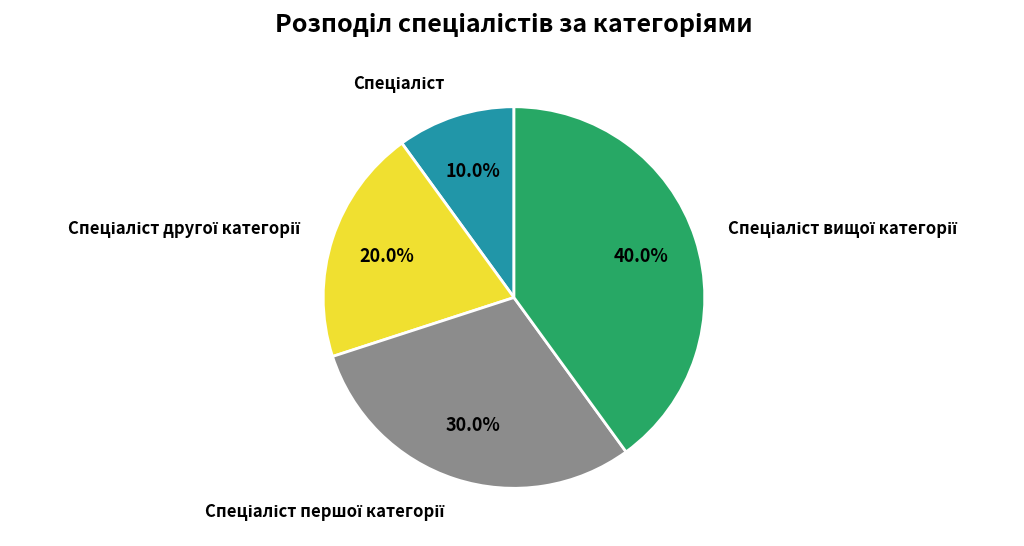

Is there any slice that represents more than half of the pie?

No